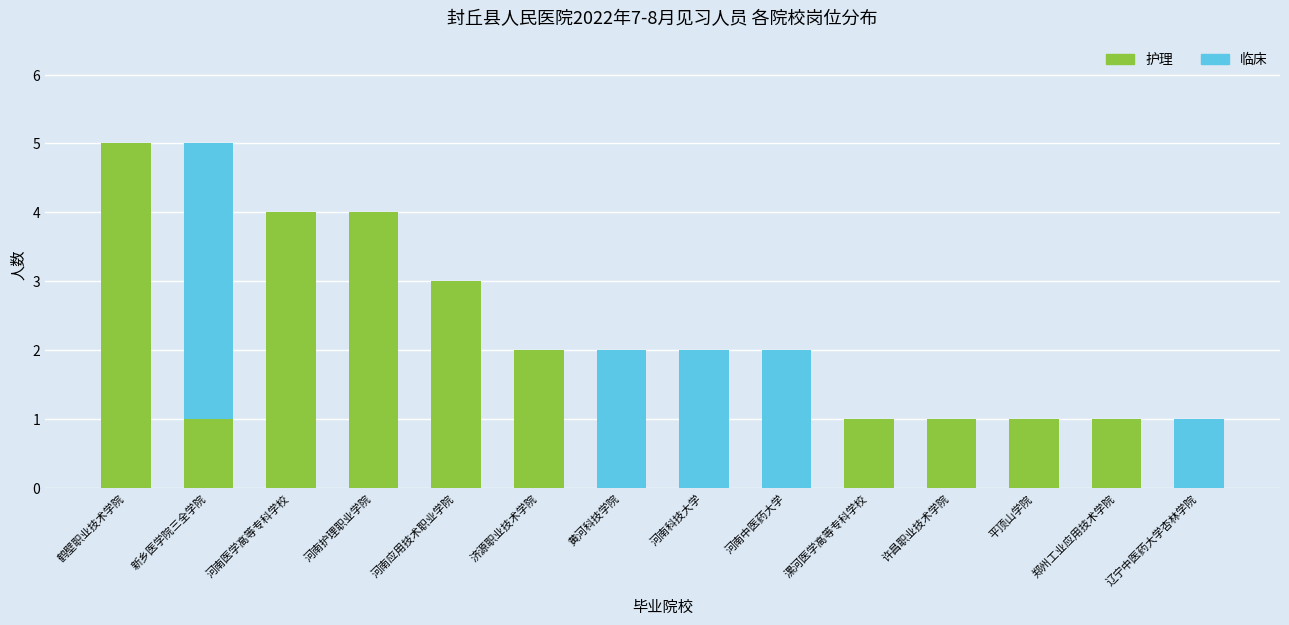

Reading left to right, list the values for the 护理 series.

鹤壁职业技术学院=5	新乡医学院三全学院=1	河南医学高等专科学校=4	河南护理职业学院=4	河南应用技术职业学院=3	济源职业技术学院=2	黄河科技学院=0	河南科技大学=0	河南中医药大学=0	漯河医学高等专科学校=1	许昌职业技术学院=1	平顶山学院=1	郑州工业应用技术学院=1	辽宁中医药大学杏林学院=0